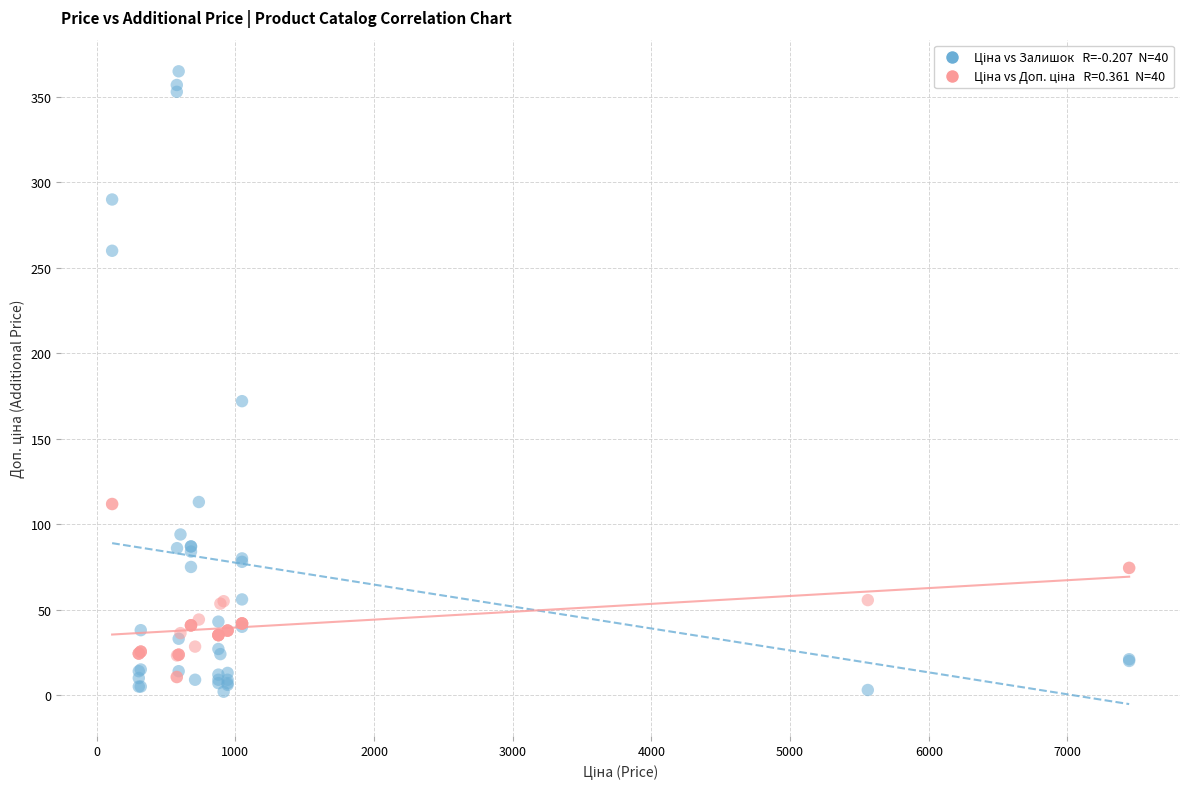

Across all series, what Y value is closest to 183?

172.0